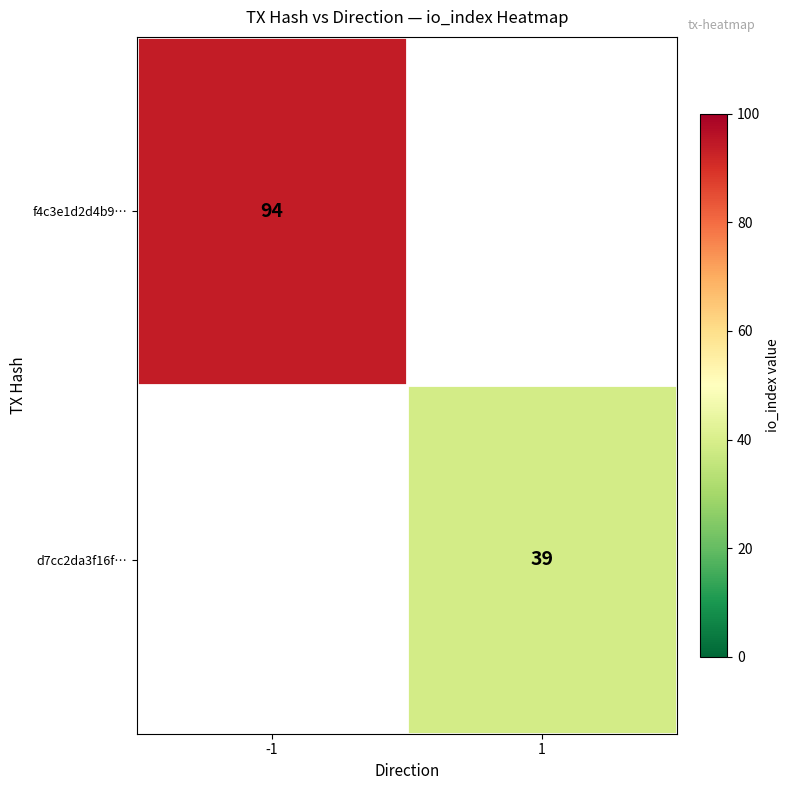

The value of f4c3e1d2d4b9… at -1 is 127. True or false?

False